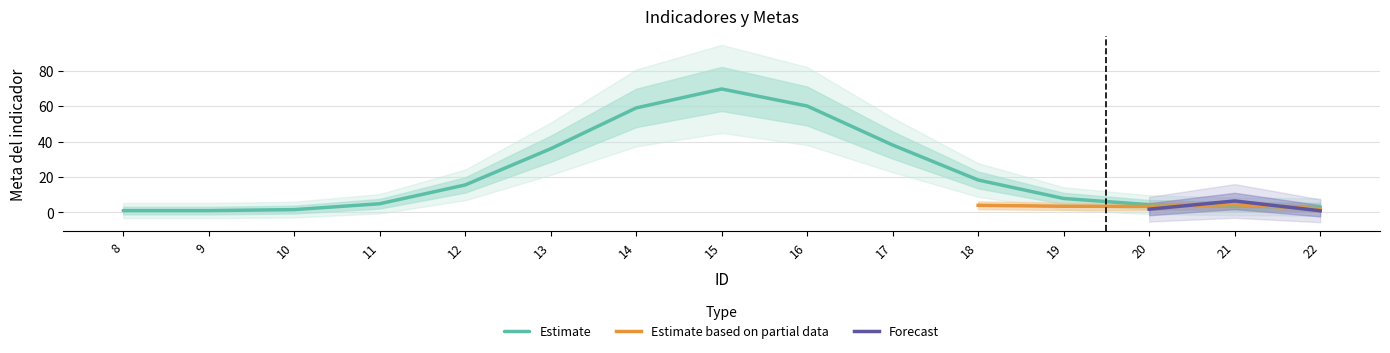

Is it true that Estimate equals 4.3 at 20?

True